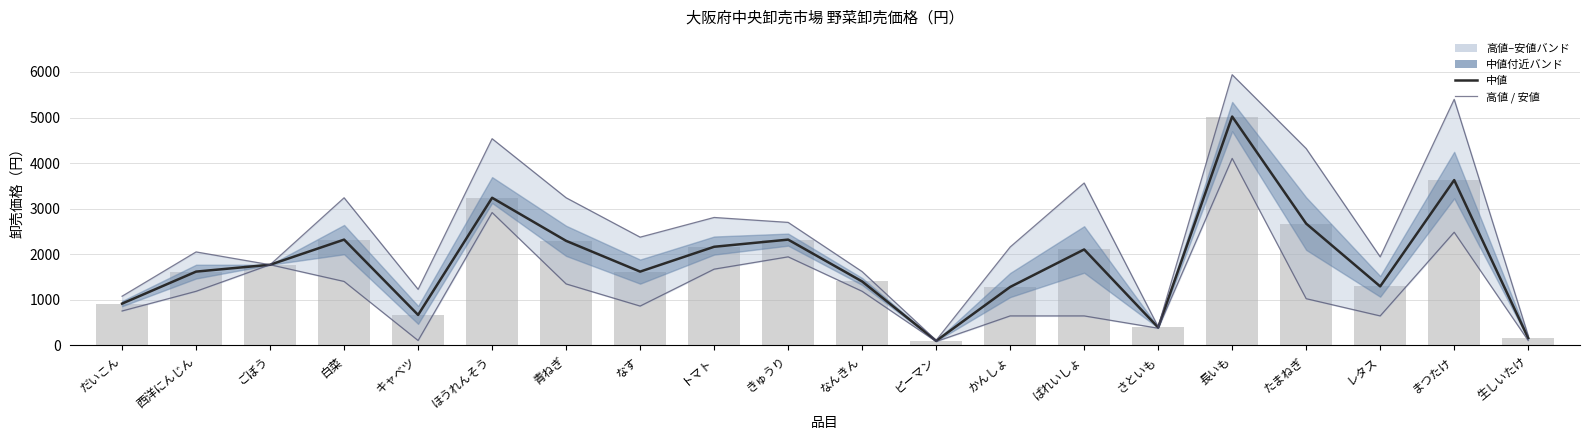

What is the label of the 8th bar from the right?

かんしょ